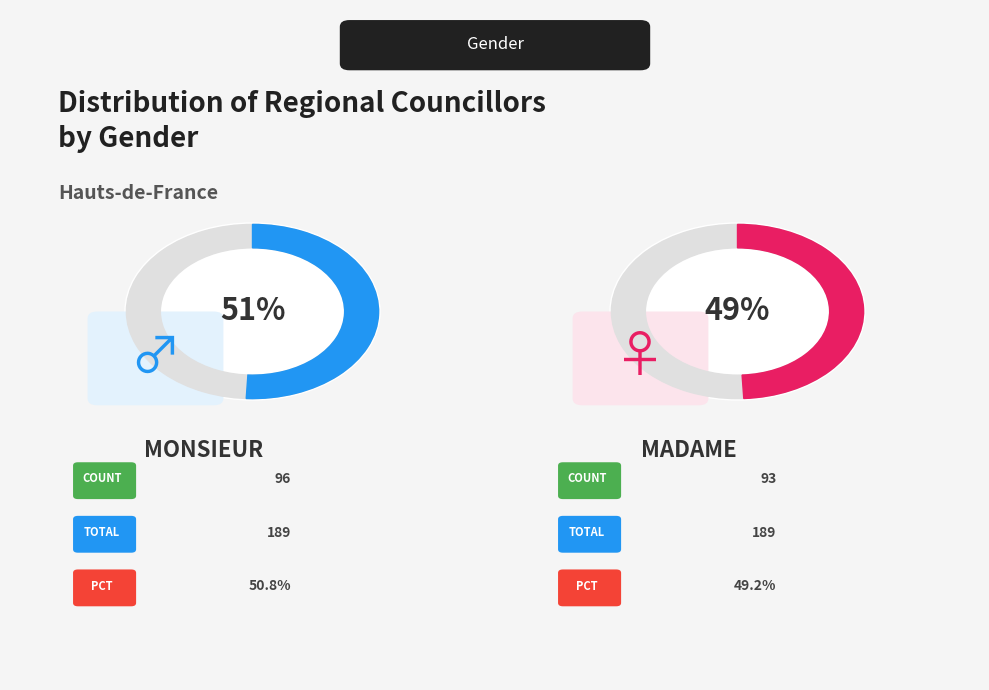

What is the change in value from Monsieur to Madame?

-3